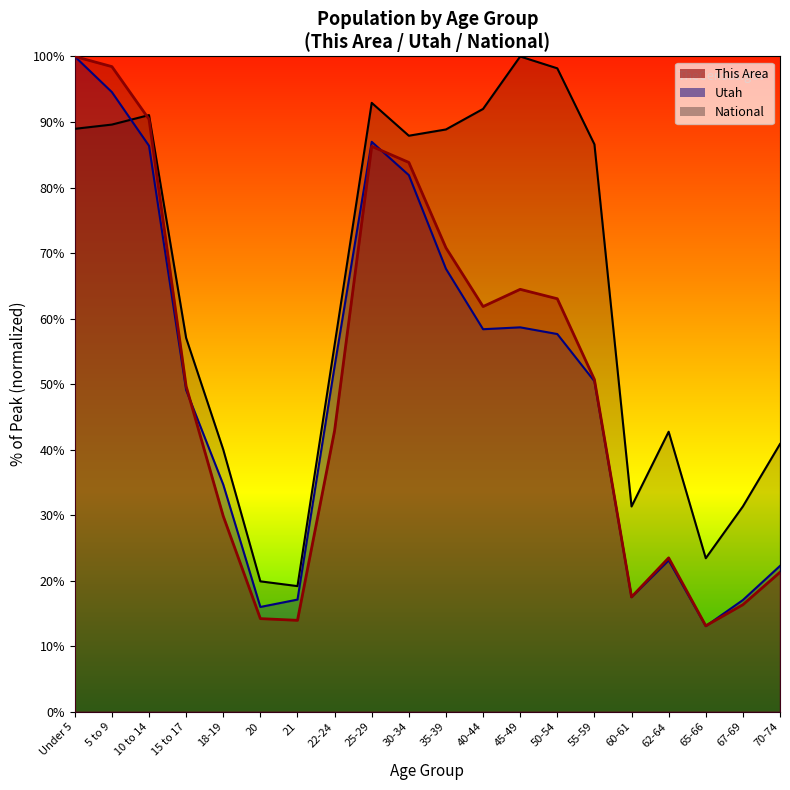

Is it true that This Area equals 98.5 at 5 to 9?

True